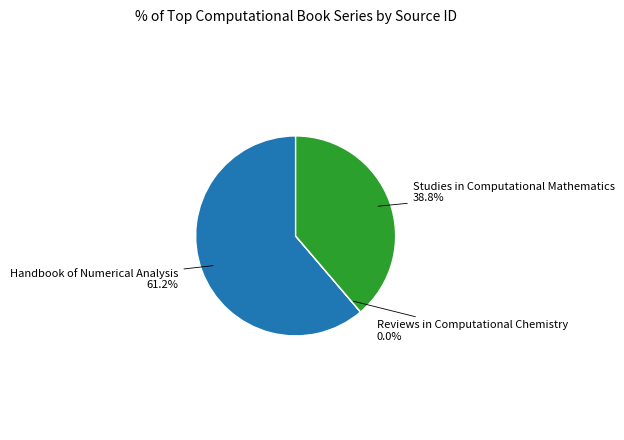

Is there a majority slice in this chart?

Yes